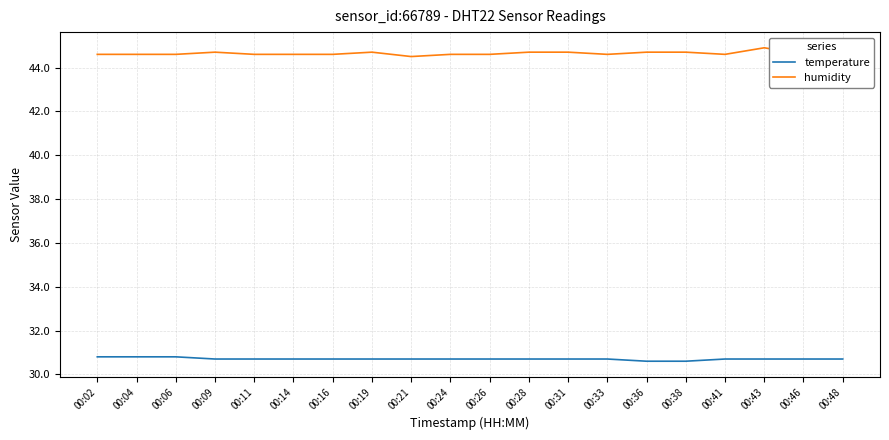

List the series in order of their overall mean, highest first.

humidity, temperature